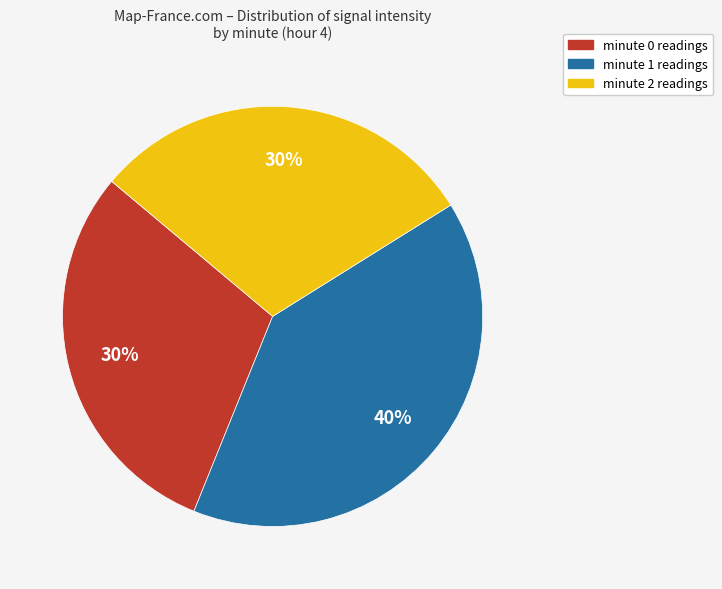

The minute 2 slice represents 30% of the pie. True or false?

True